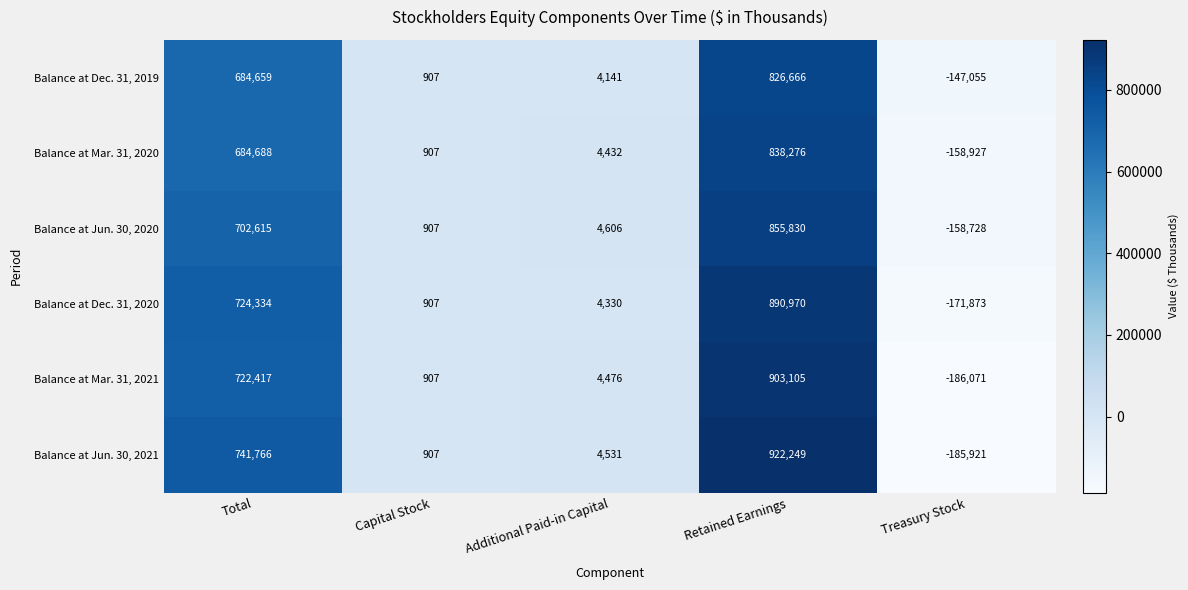

What is the difference between the second highest and second lowest values in the Balance at Mar. 31, 2020 series?

683781